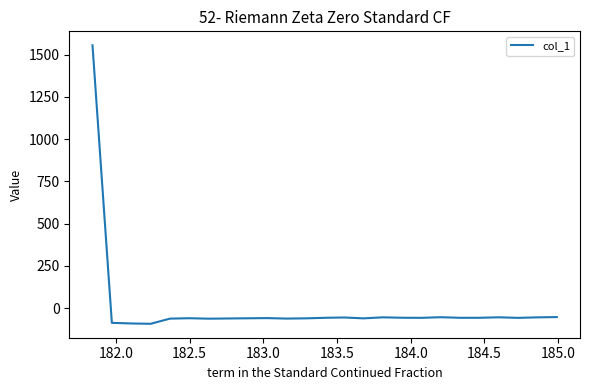

What is the minimum value shown in the chart?

-91.9